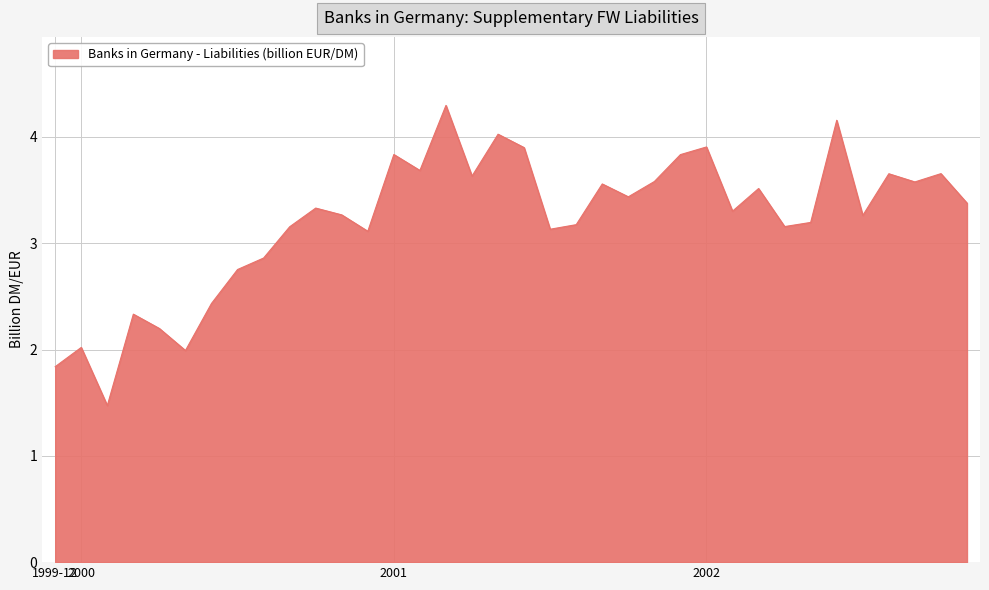

How many categories are shown in the chart?

36